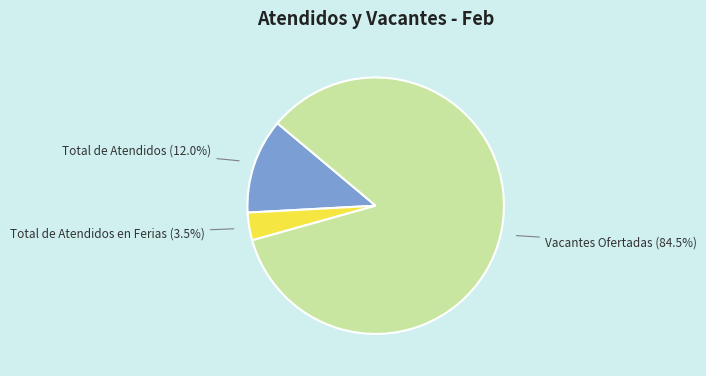

Does Total de Atendidos (12.0%) account for over 50% of the chart?

No